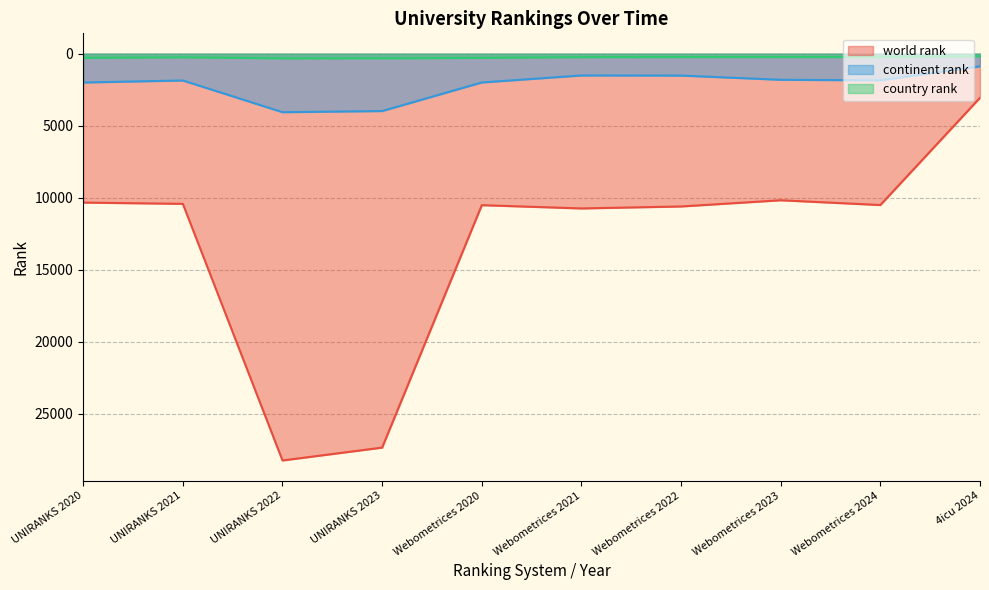

True or false: country rank and world rank cross at least once.

False